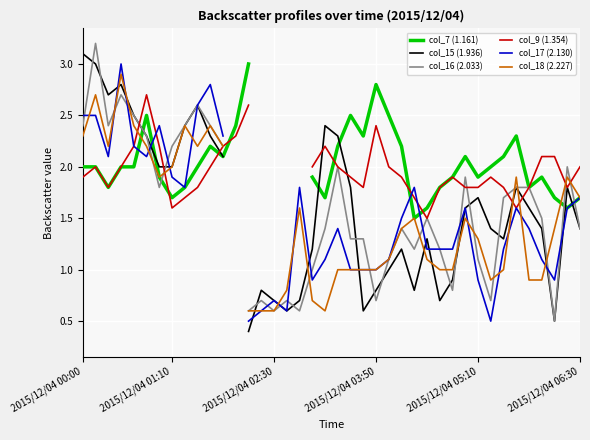

How many data points in col_15 (1.936) are less than 1?

11